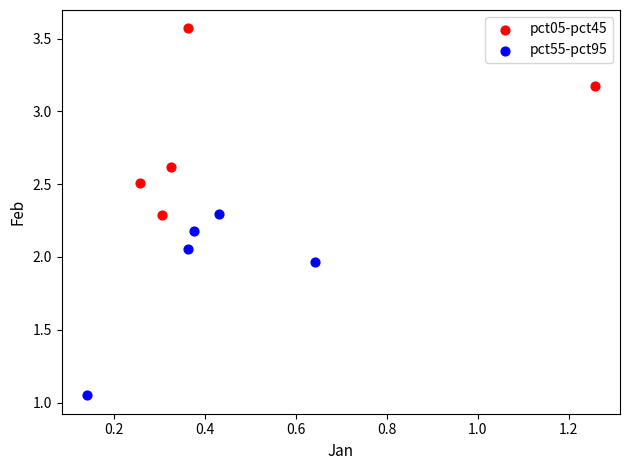

Which series has the largest Y range (max minus min)?

pct05-pct45